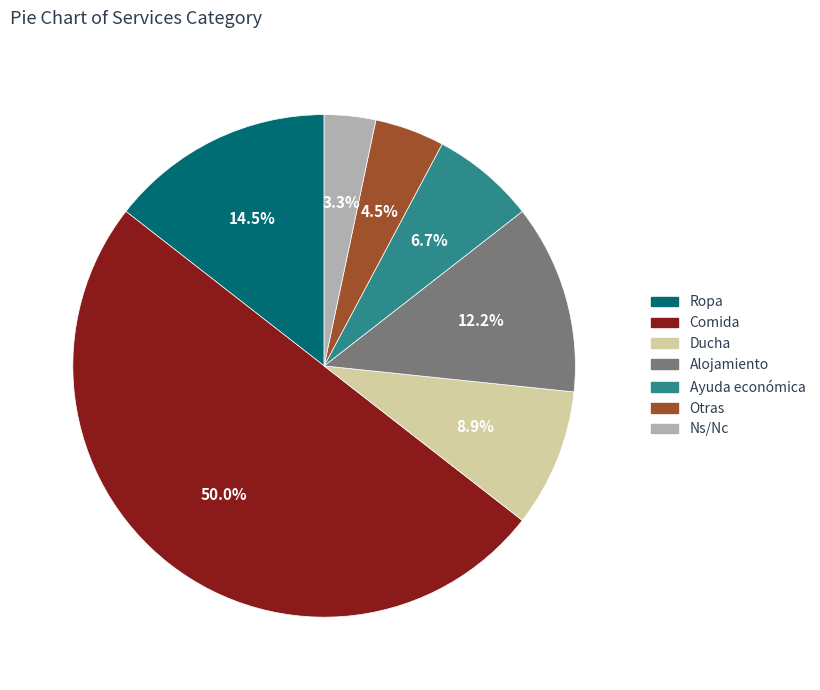

How many segments does this pie chart have?

7